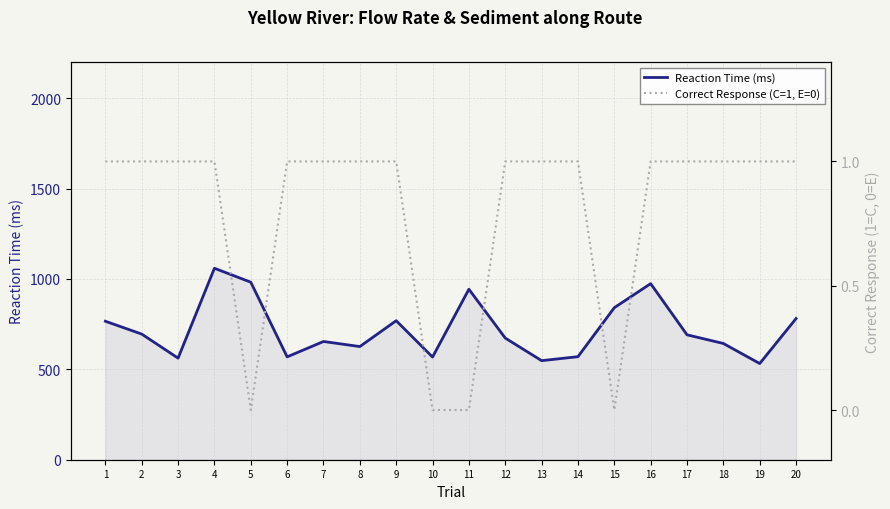

What is the value of the Reaction Time (ms) point at the 6th from the left?

569